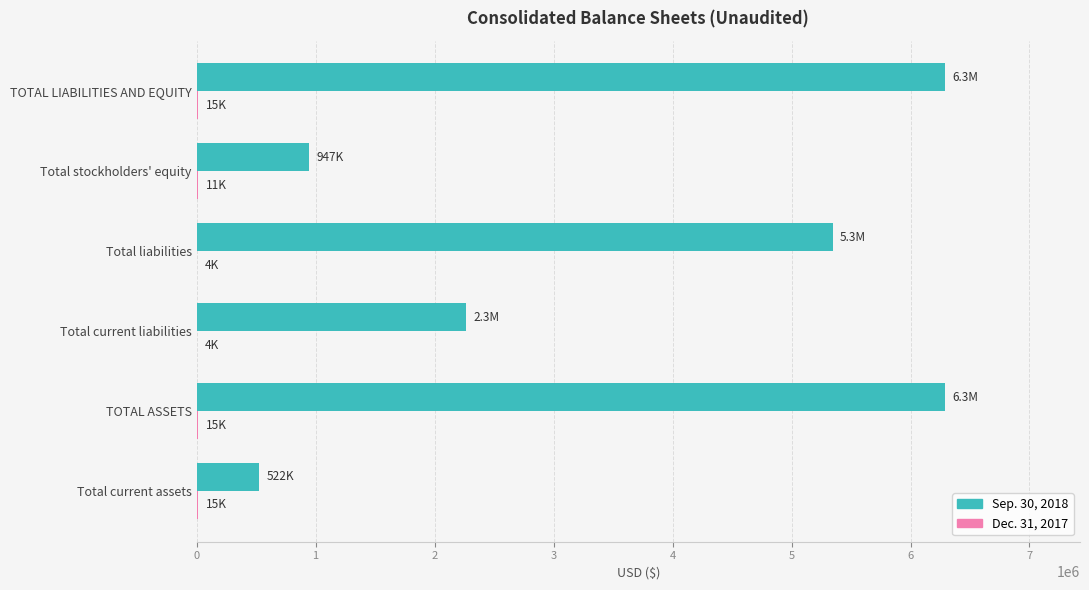

The value of Sep. 30, 2018 at Total current liabilities is 2266932. True or false?

True